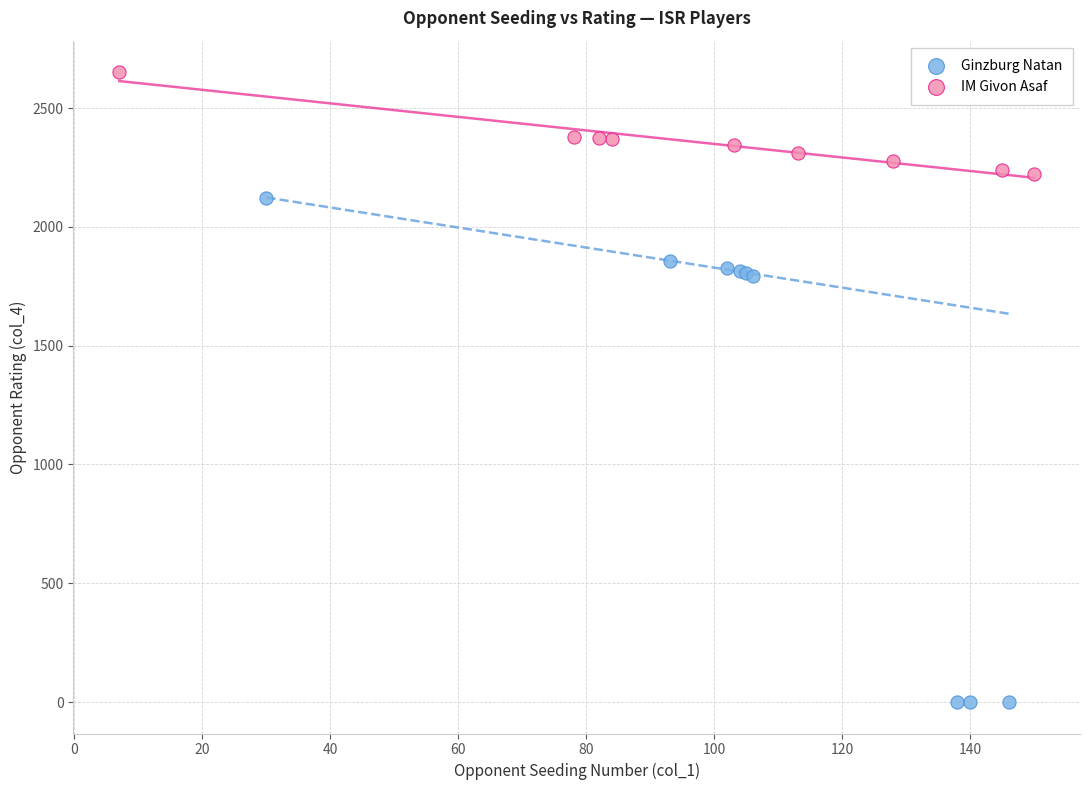

Which series contains the lowest Y value?

Ginzburg Natan